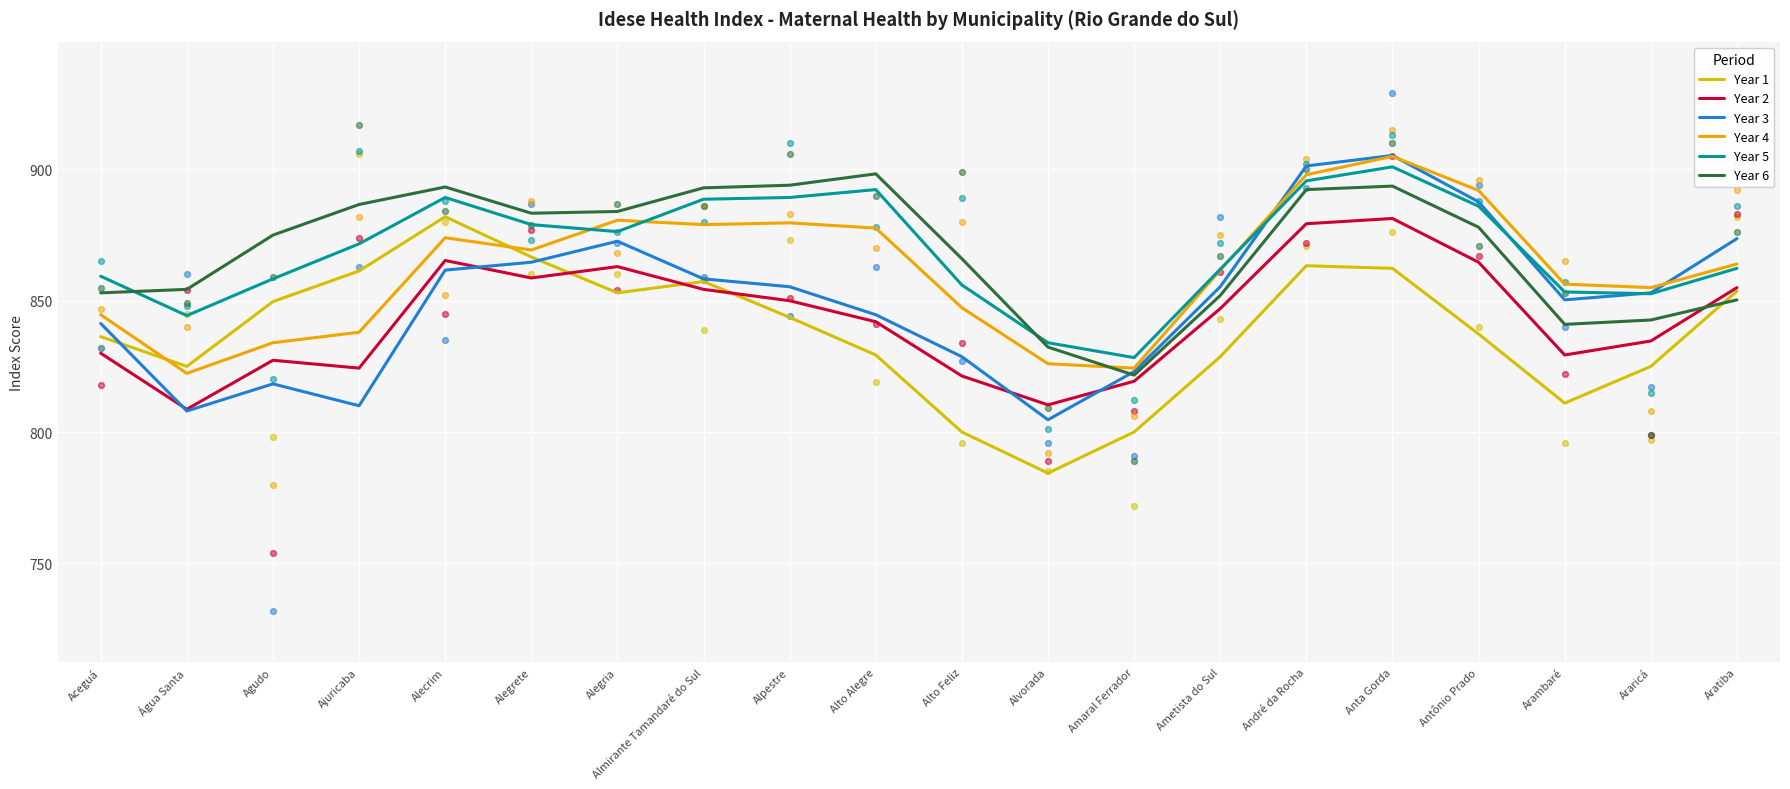

What is the total value across all series at Alto Feliz?

5019.3